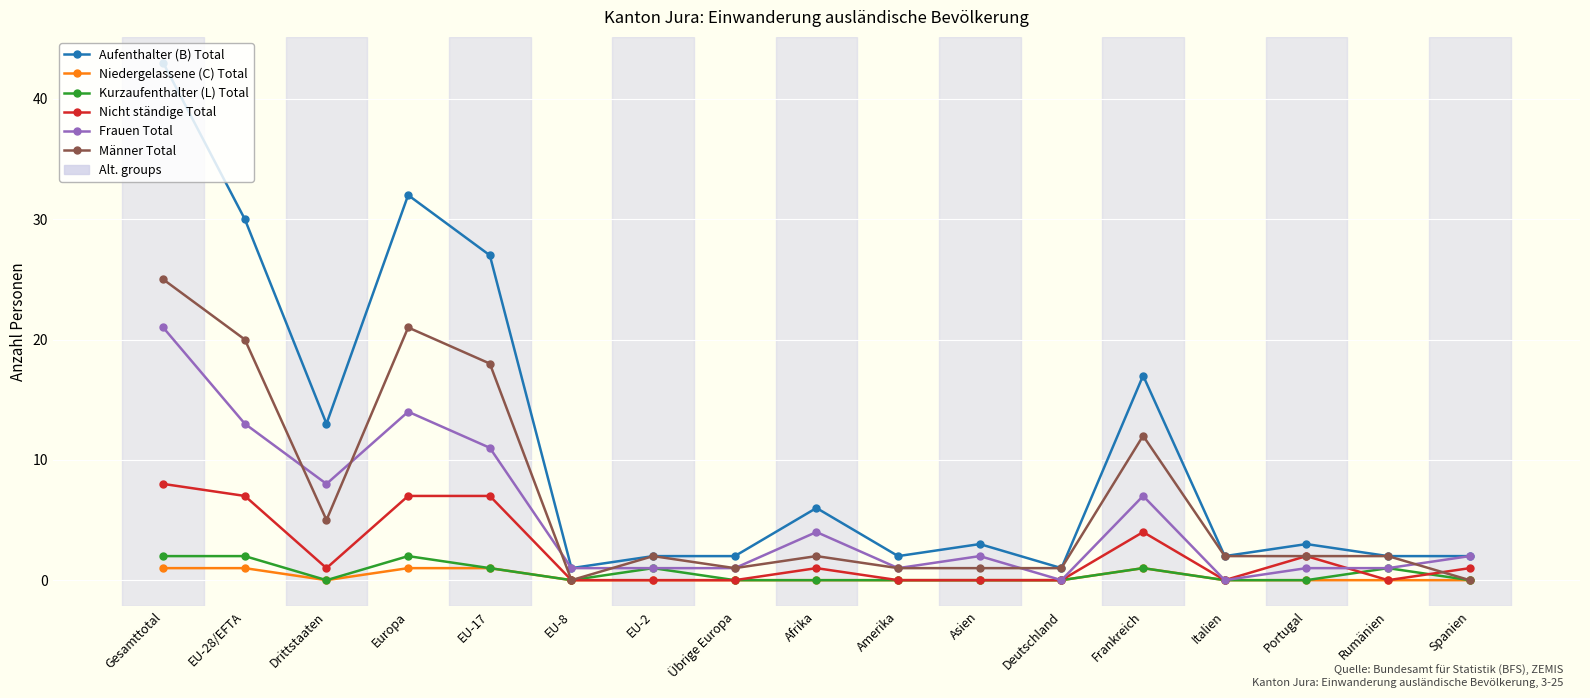

The Kurzaufenthalter (L) Total series shows 1 at Frankreich. True or false?

True